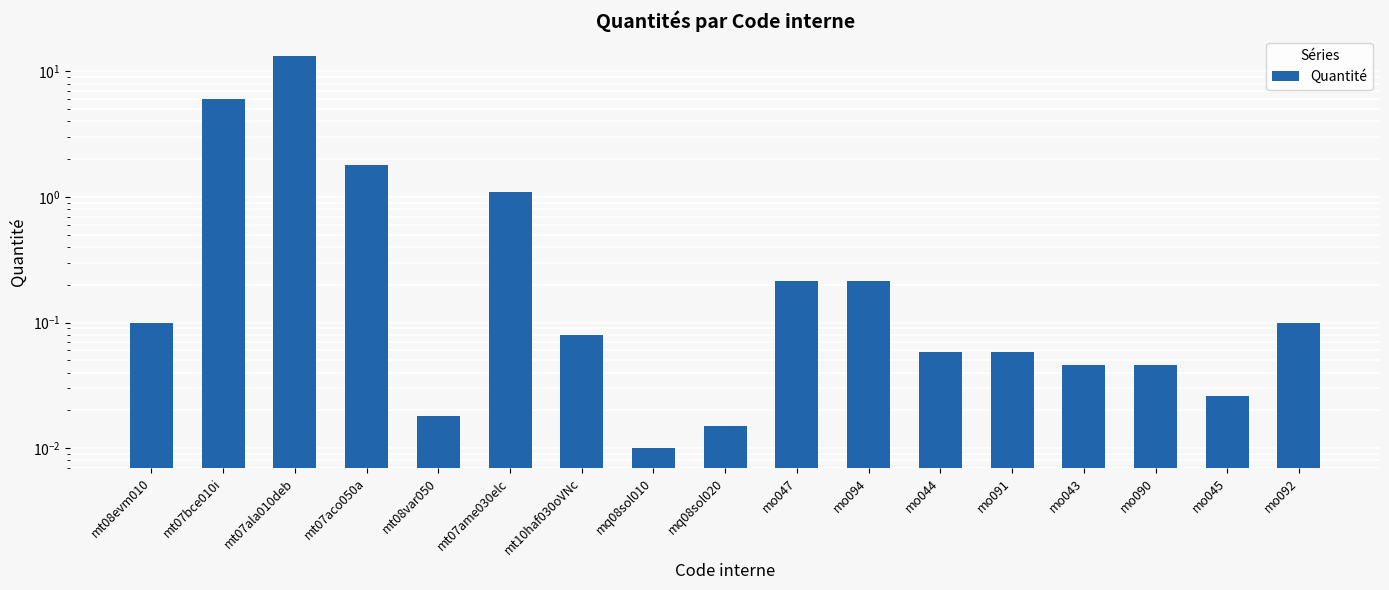

What is the sum of all values?

23.3